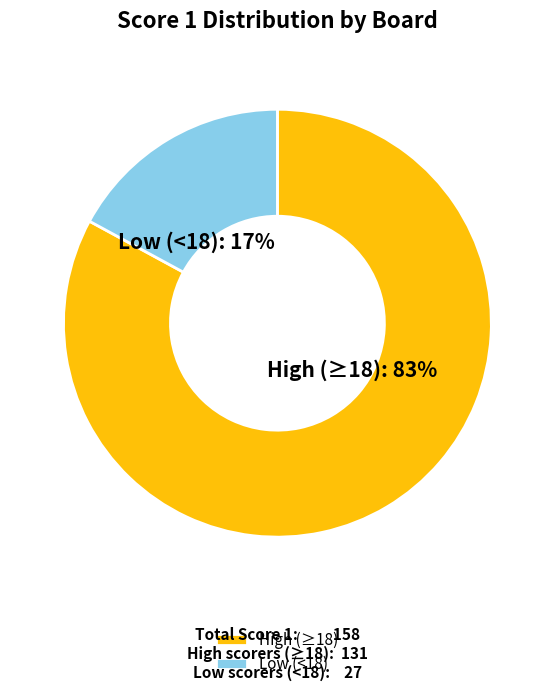

Rank the categories by value from lowest to highest.

Low (<18), High (≥18)